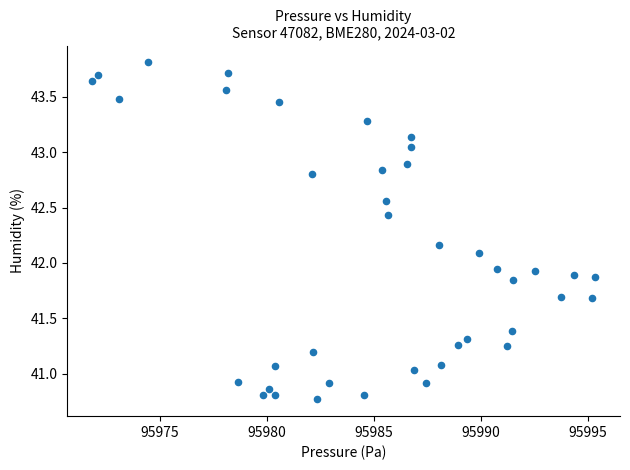

What is the range of X values (max minus min)?

23.5